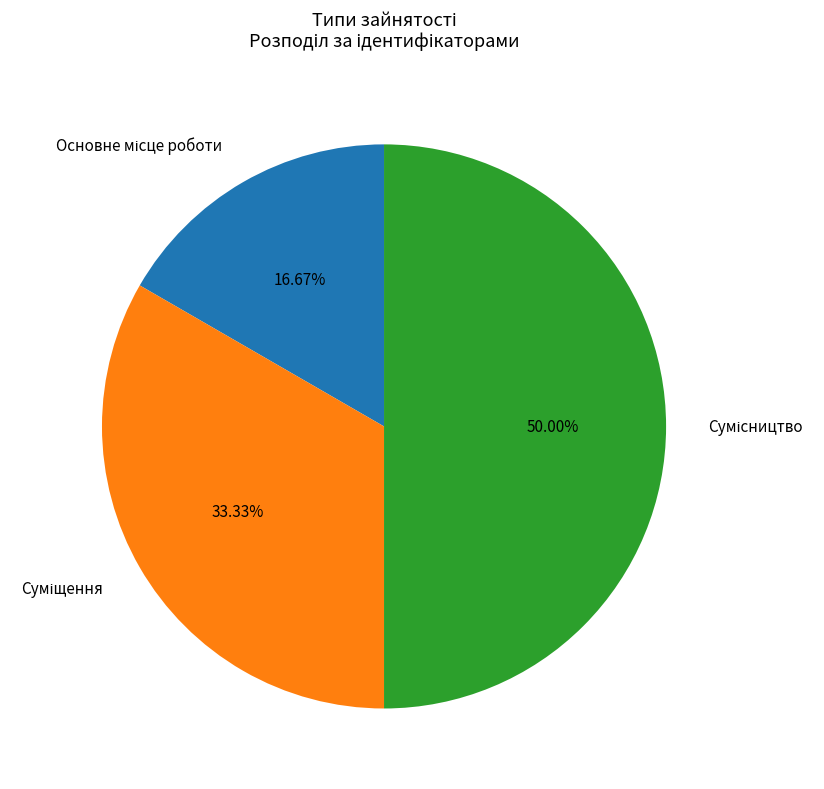

Which has a higher value, Суміщення or Сумісництво?

Сумісництво